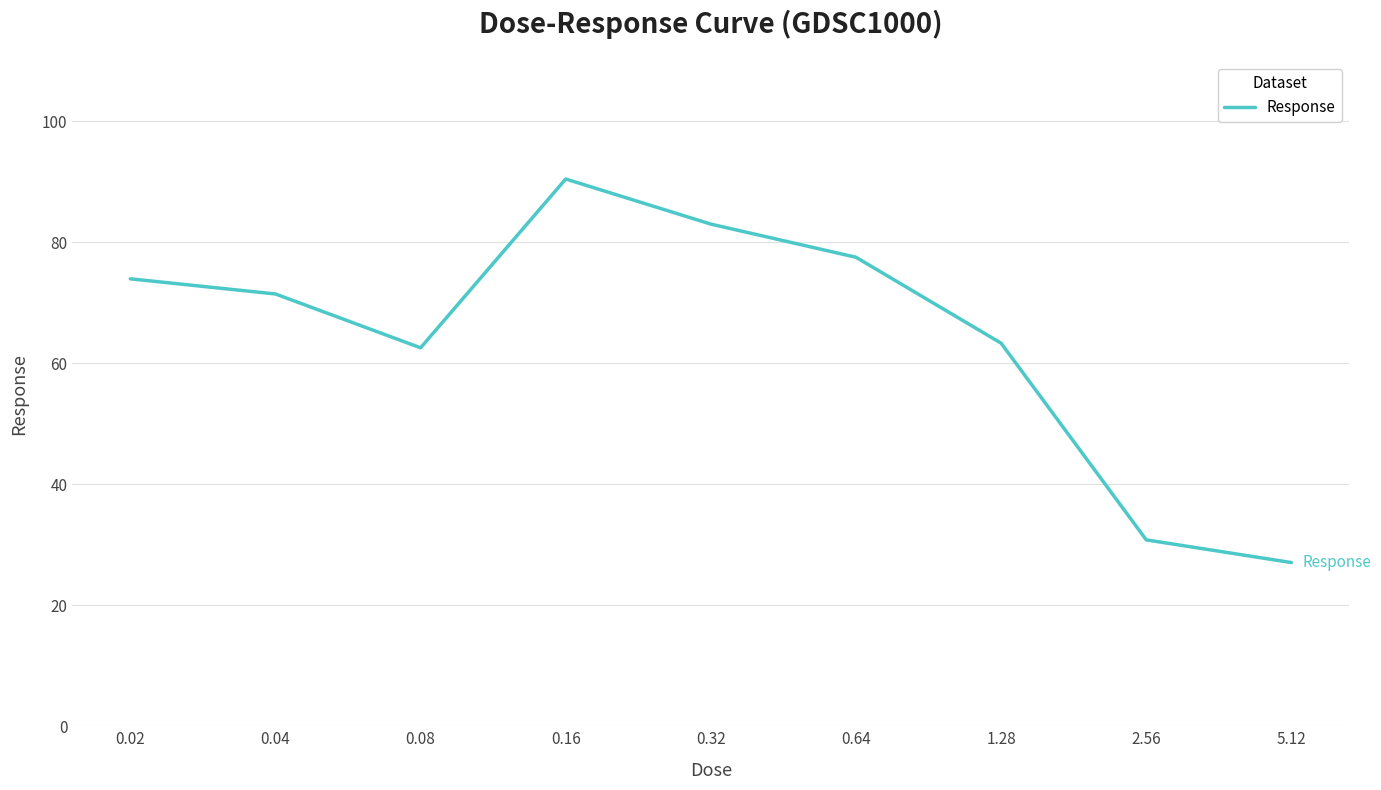

What position from the left is 0.08?

3